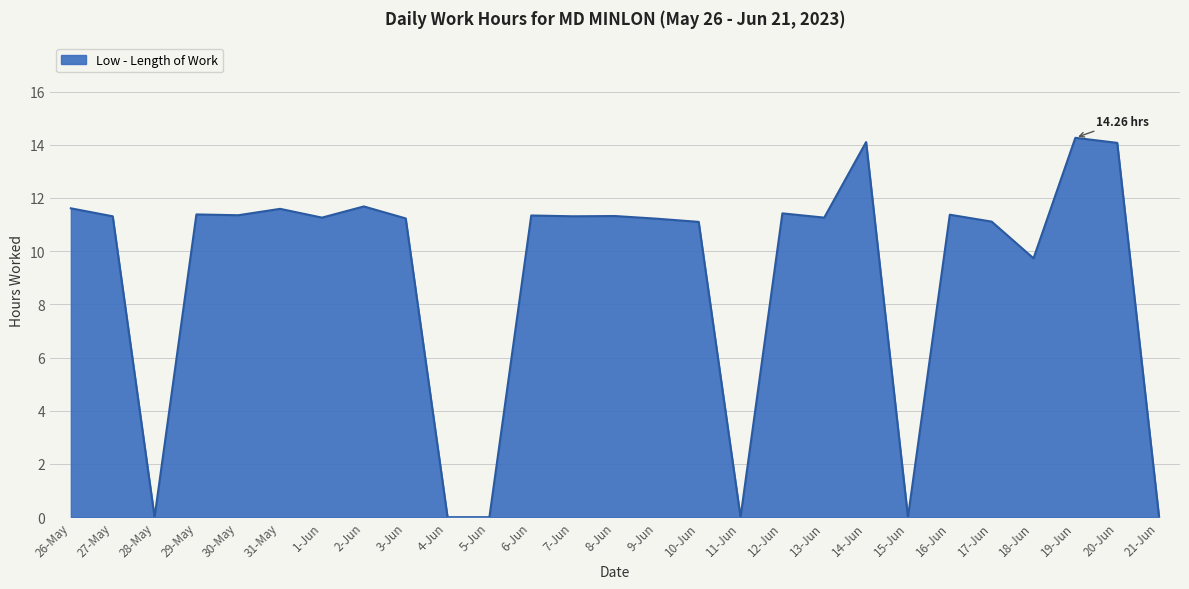

What is the difference between the maximum and minimum values?

14.3